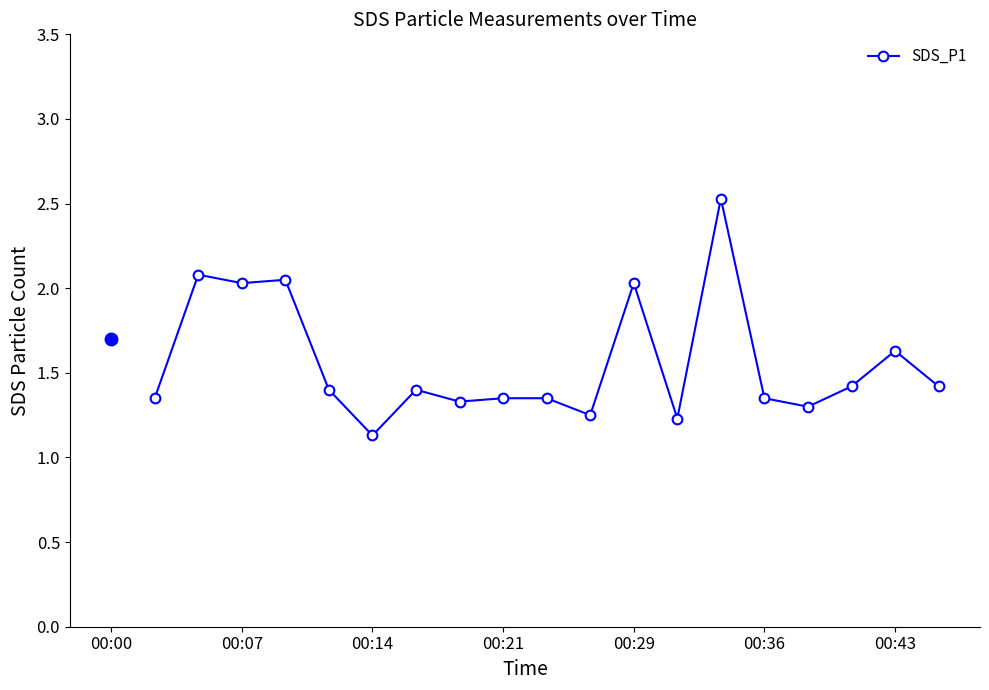

What is the minimum value shown in the chart?

1.1